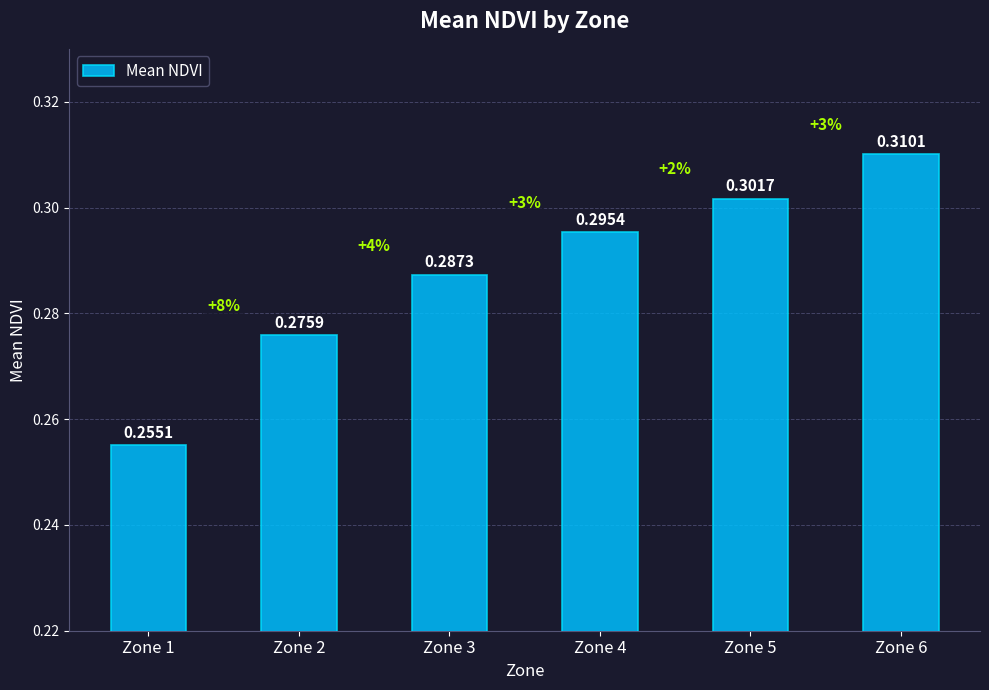

What is the sum of the values at Zone 1 and Zone 4?

0.6